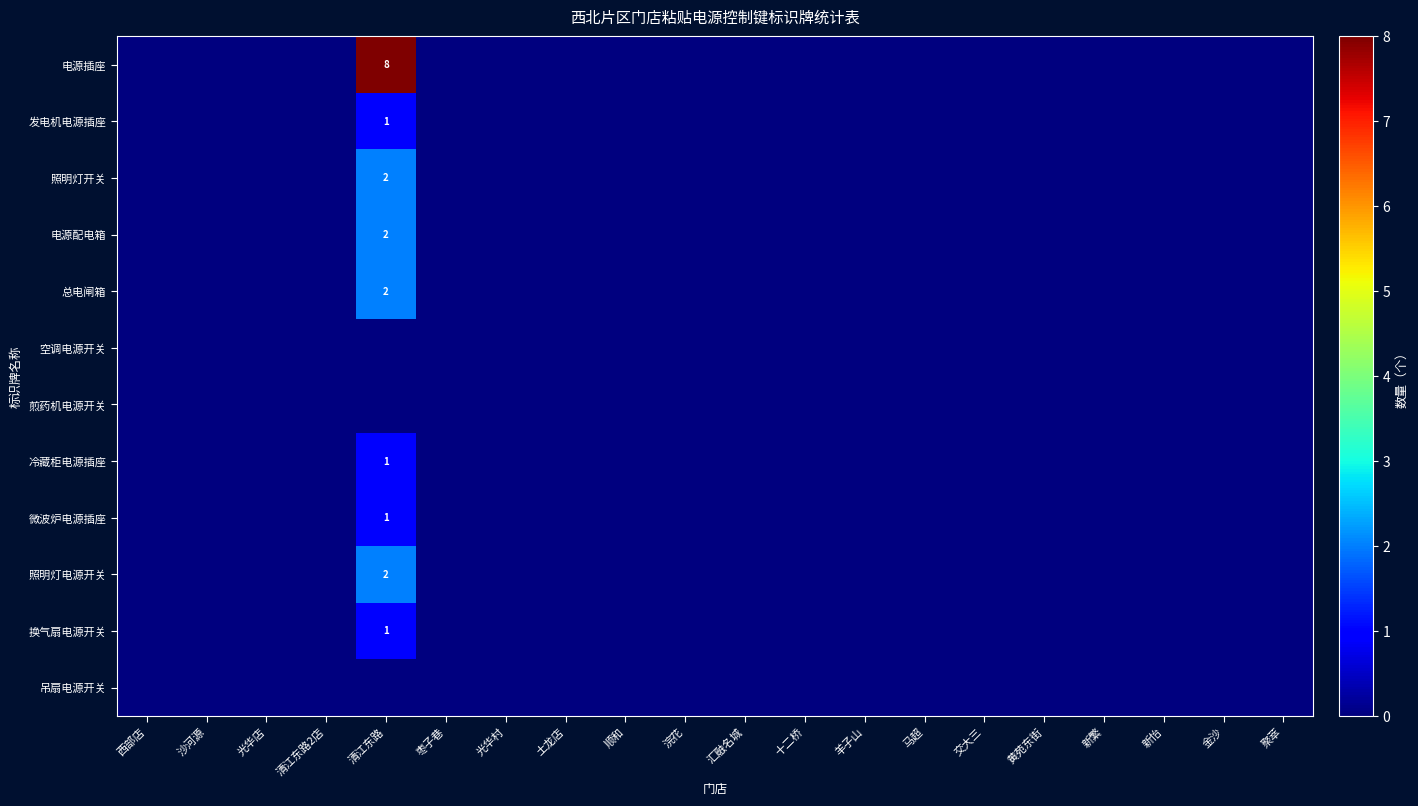

Rank the categories by 电源插座 value from lowest to highest.

西部店, 沙河源, 光华店, 清江东路2店, 枣子巷, 光华村, 土龙店, 顺和, 浣花, 汇融名城, 十二桥, 羊子山, 马超, 交大三, 黄苑东街, 新繁, 新怡, 金沙, 聚萃, 清江东路